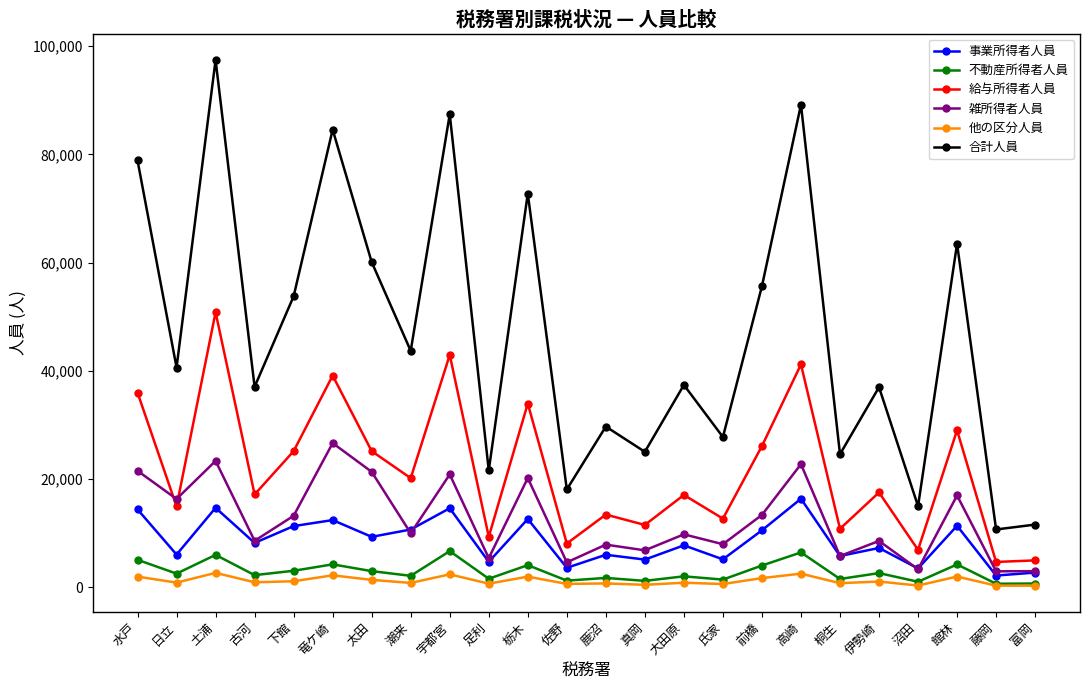

Between 佐野 and 館林, which series saw the biggest shift?

合計人員